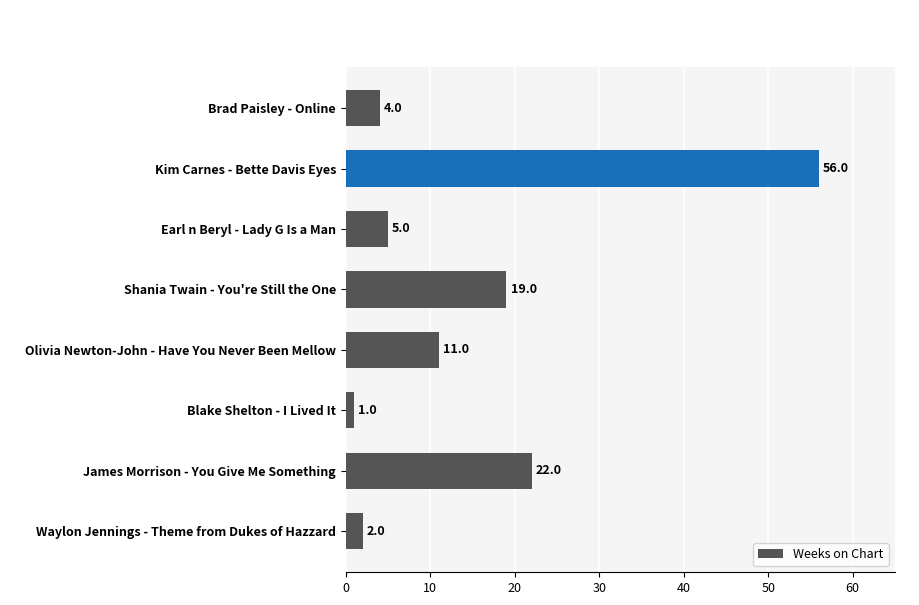

Does the chart contain stacked bars?

No